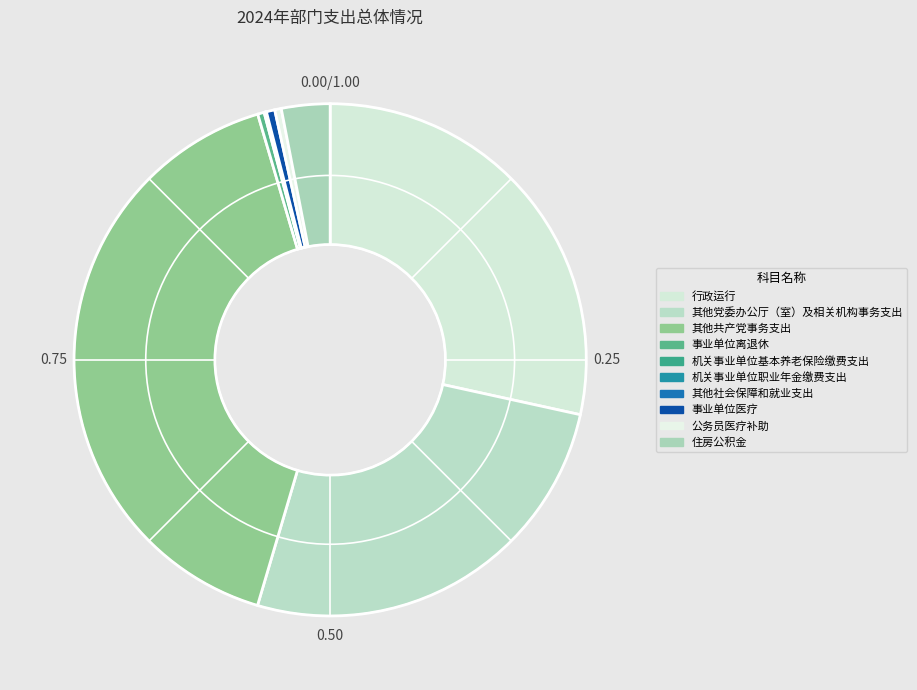

Rank the categories by value from highest to lowest.

其他共产党事务支出, 行政运行, 其他党委办公厅（室）及相关机构事务支出, 住房公积金, 事业单位医疗, 事业单位离退休, 公务员医疗补助, 其他社会保障和就业支出, 机关事业单位基本养老保险缴费支出, 机关事业单位职业年金缴费支出